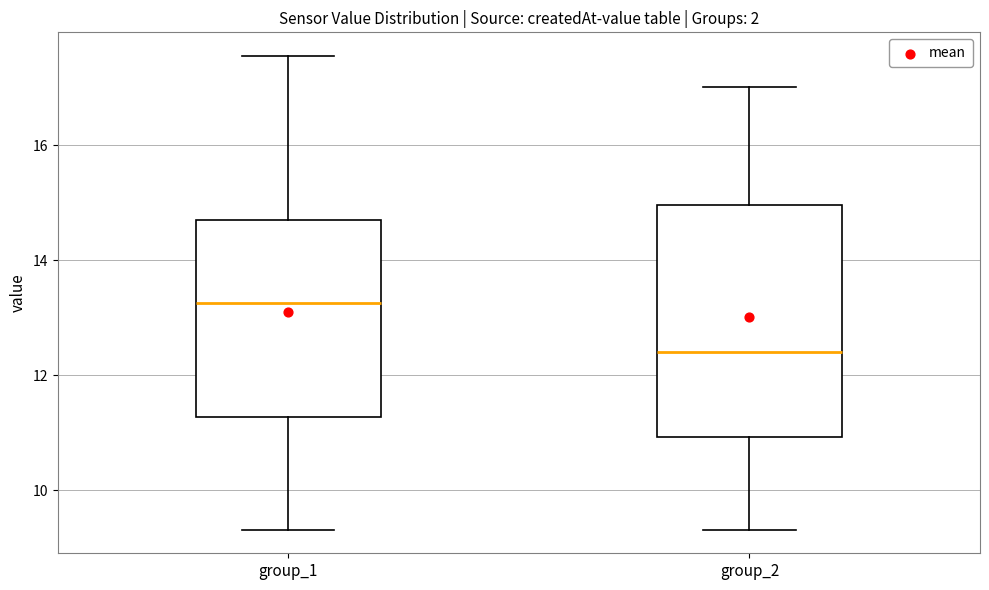

Which box's median line is the highest?

group_1